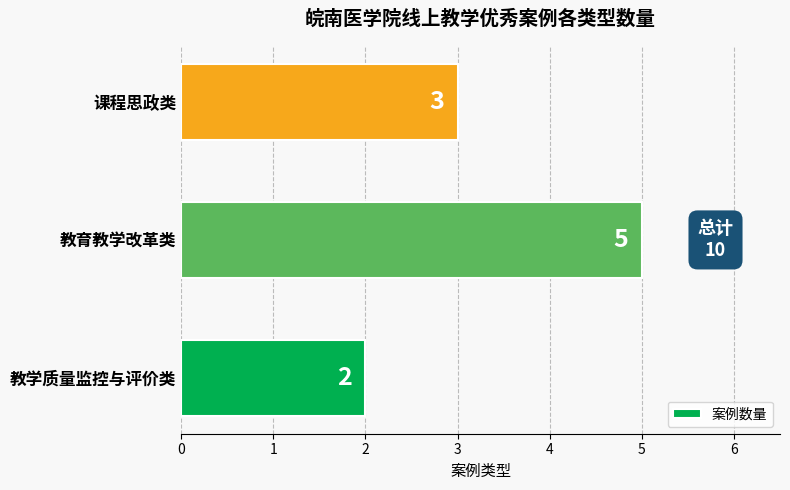

What is the maximum value shown in the chart?

5